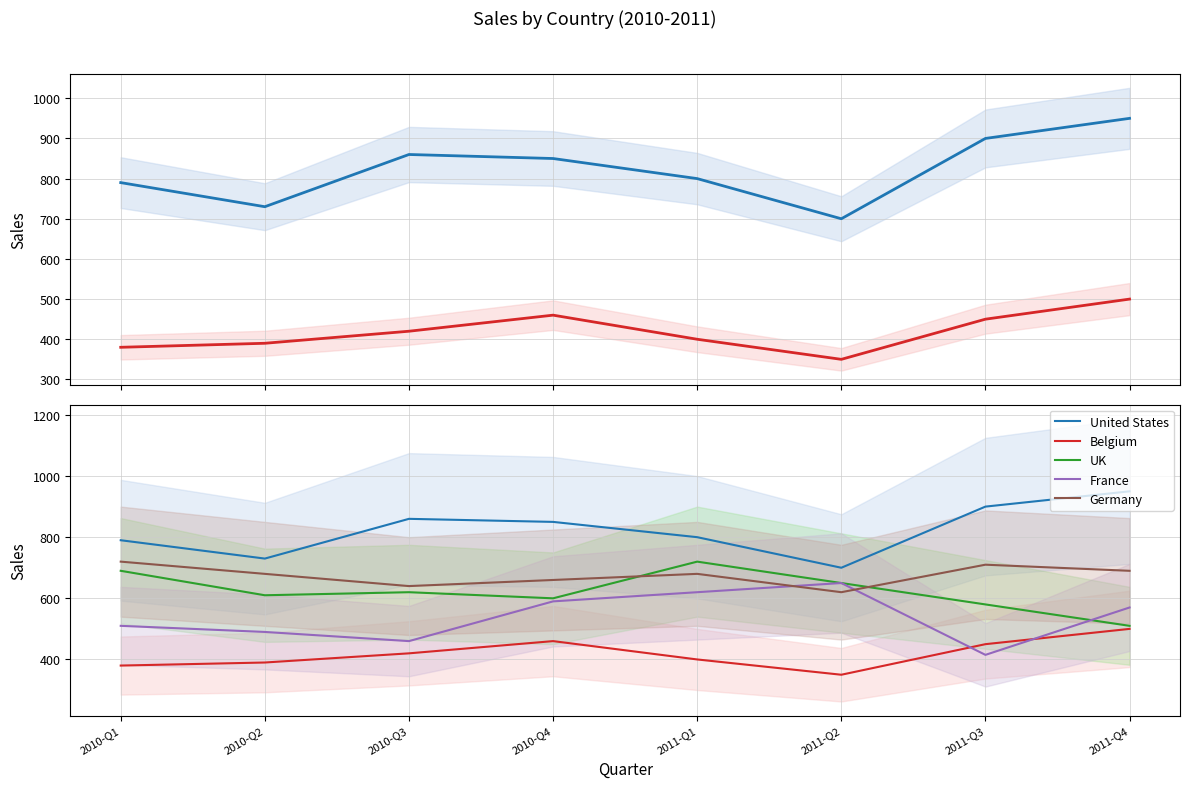

How many data points does each series have?

8